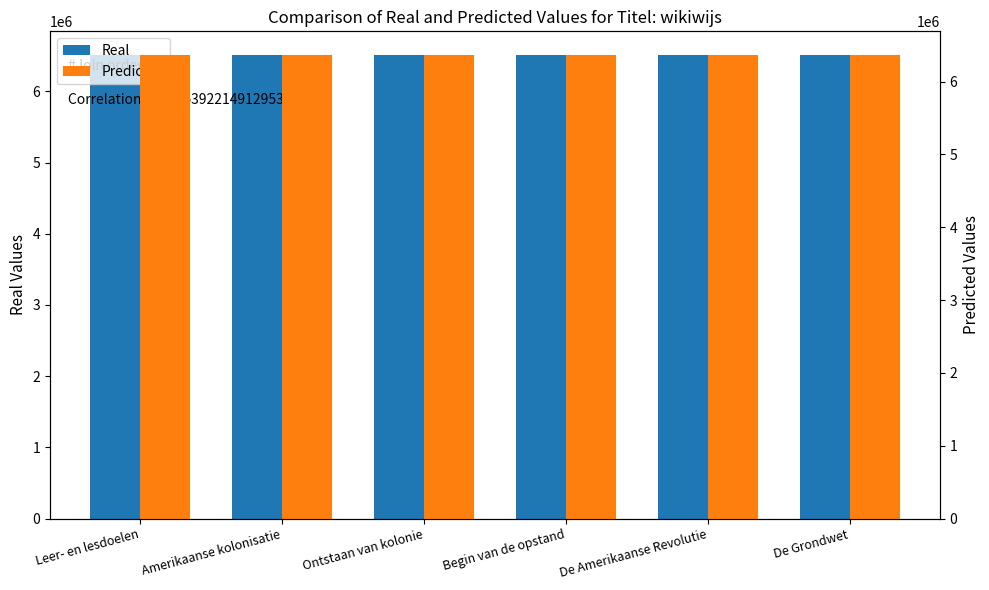

Rank the series by their maximum value, from lowest to highest.

Predicted, Real